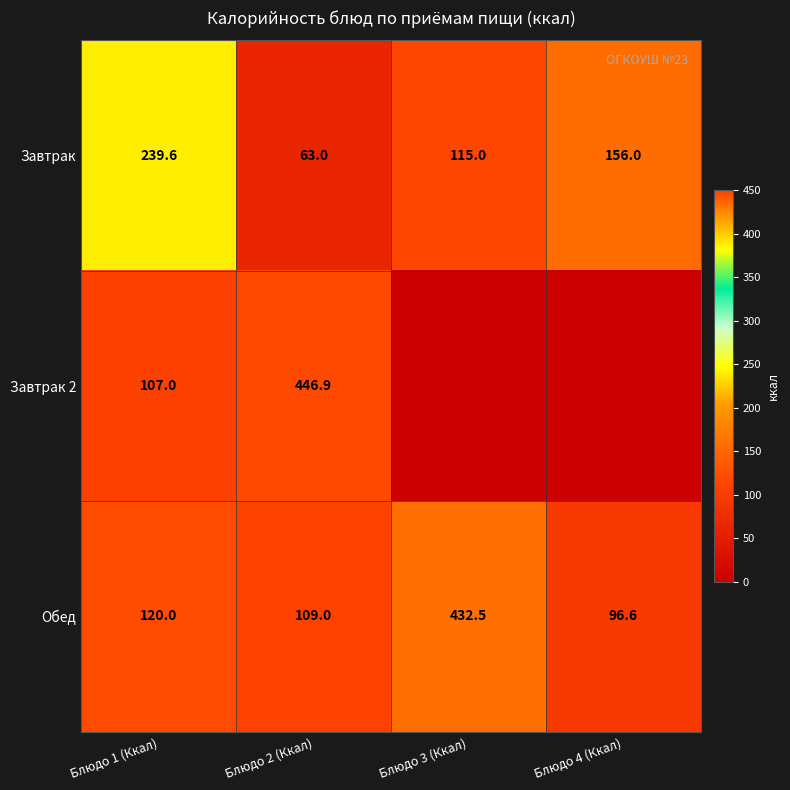

The Обед series shows 96.6 at Блюдо 4 (Ккал). True or false?

True